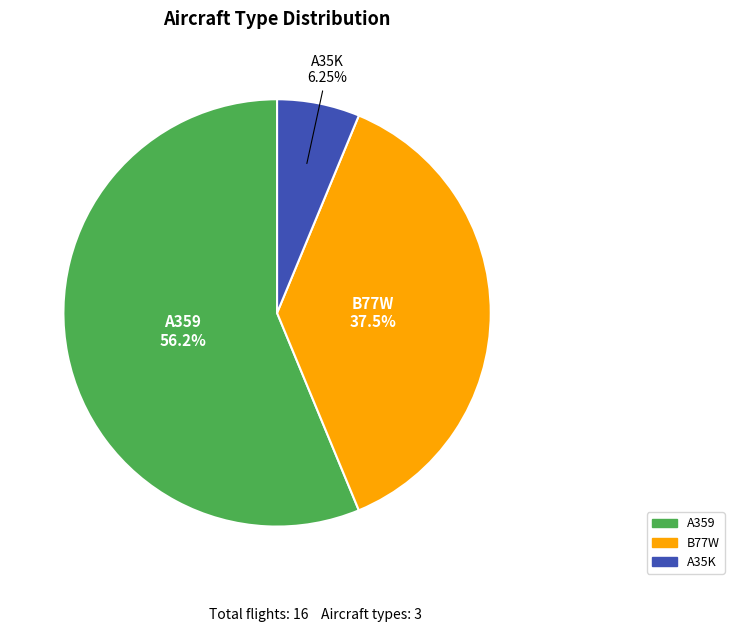

Between A359 and B77W, which is larger?

A359